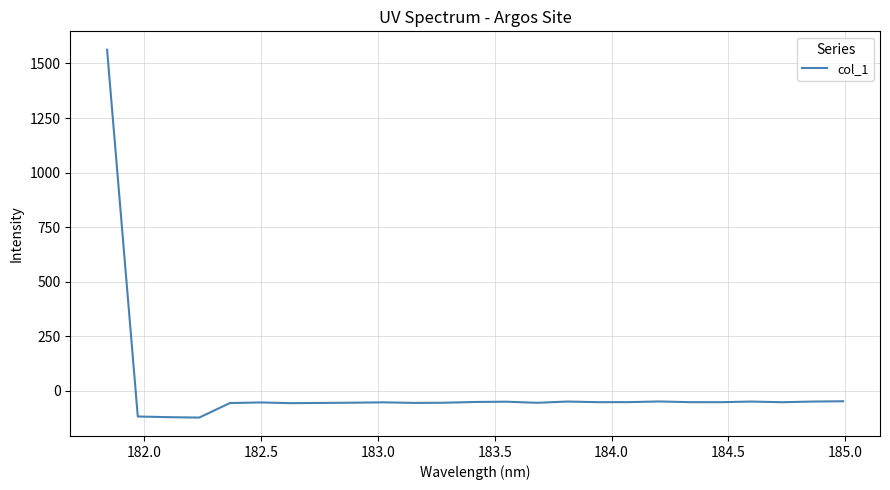

What is the smallest value displayed?

-122.0